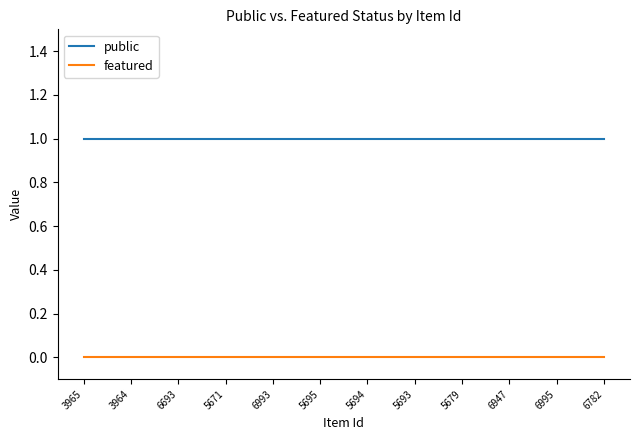

How many distinct data groups are displayed?

2